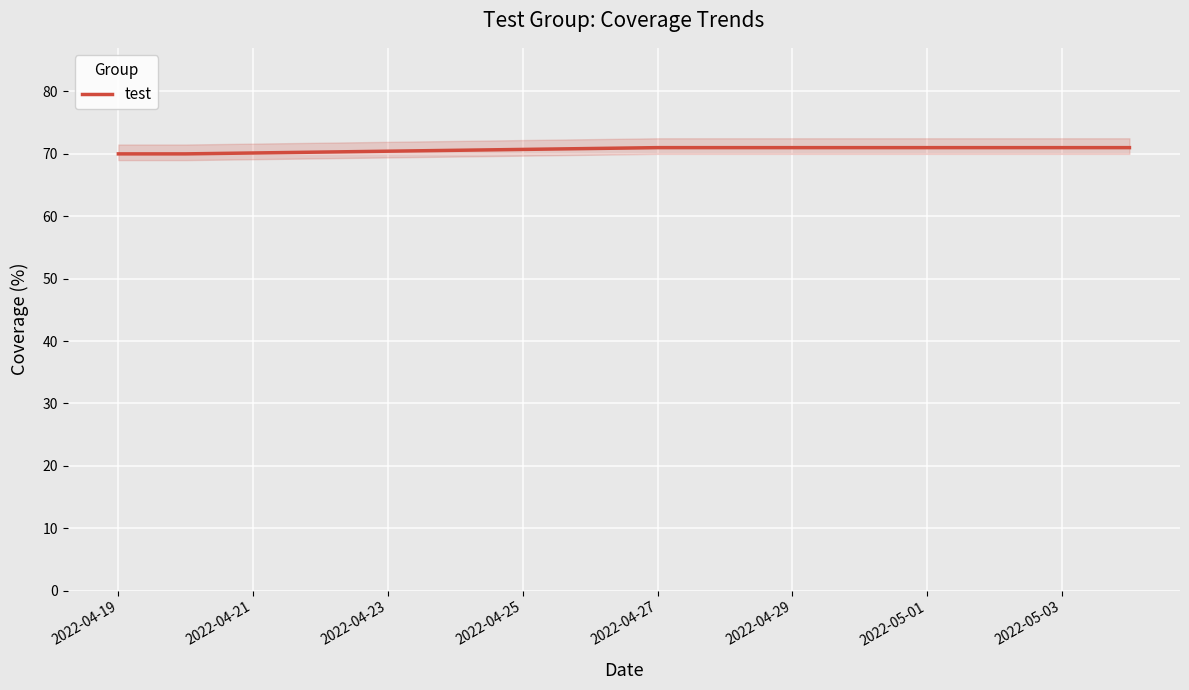

How many lines are shown in the chart?

1